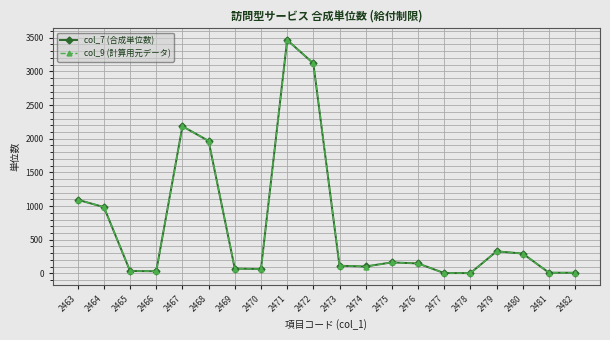

Is the value of col_7 (合成単位数) at 2476 greater than the value of col_9 (計算用元データ) at 2463?

No